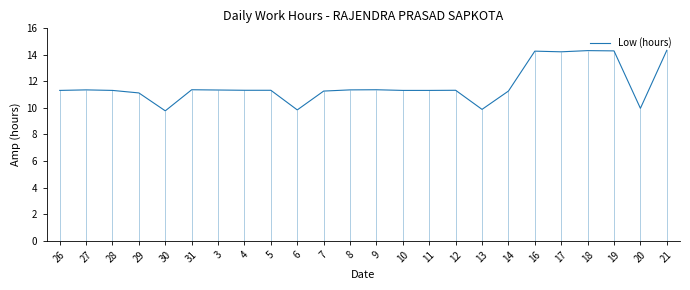

Rank the categories by value from lowest to highest.

30, 6, 13, 20, 29, 7, 14, 26, 28, 10, 11, 4, 5, 12, 3, 27, 8, 31, 9, 17, 16, 19, 18, 21